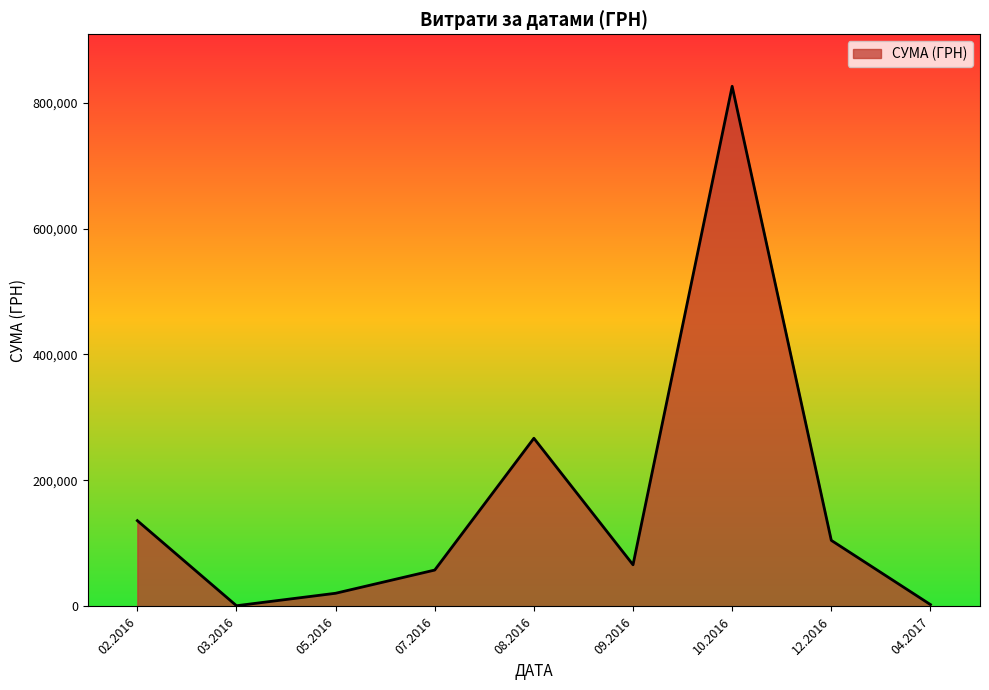

Is it true that the value at 09.2016 is 103810.3?

False